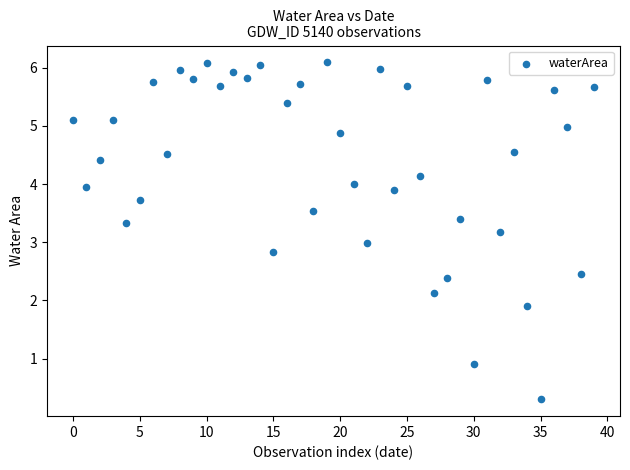

What is the range of Y values (max minus min)?

5.8